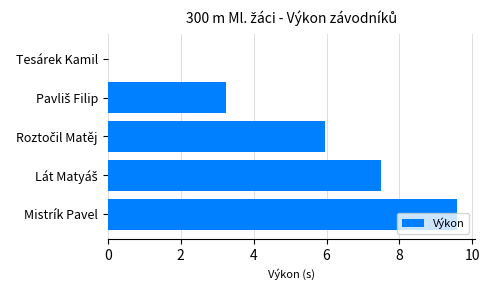

Is it true that the value at Mistrík Pavel is 5.6?

False